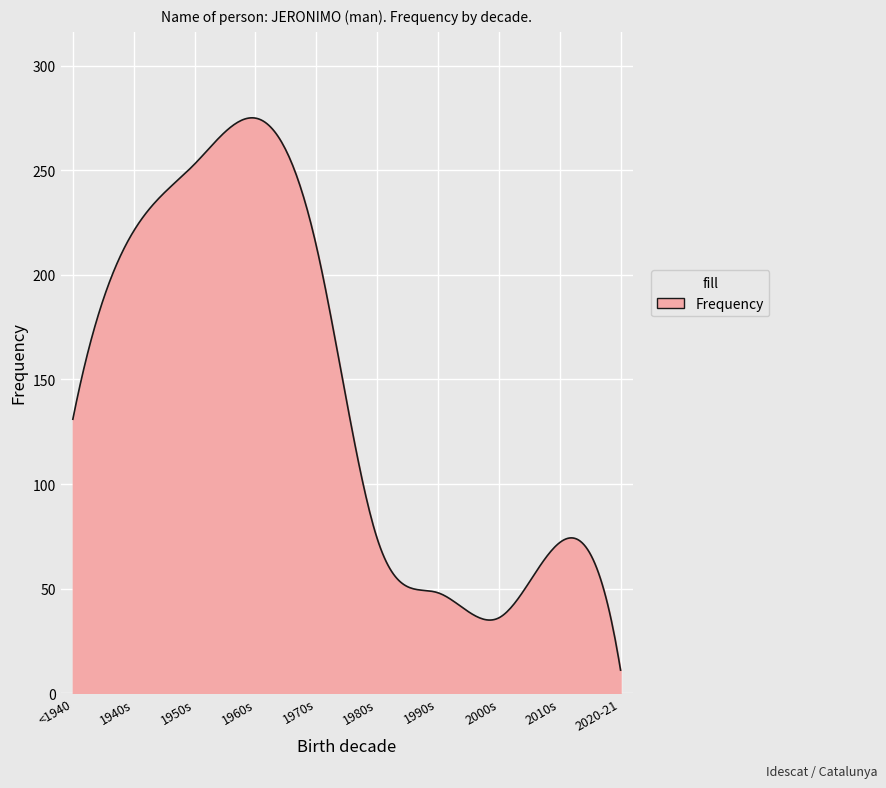

What is the smallest value displayed?

11.0